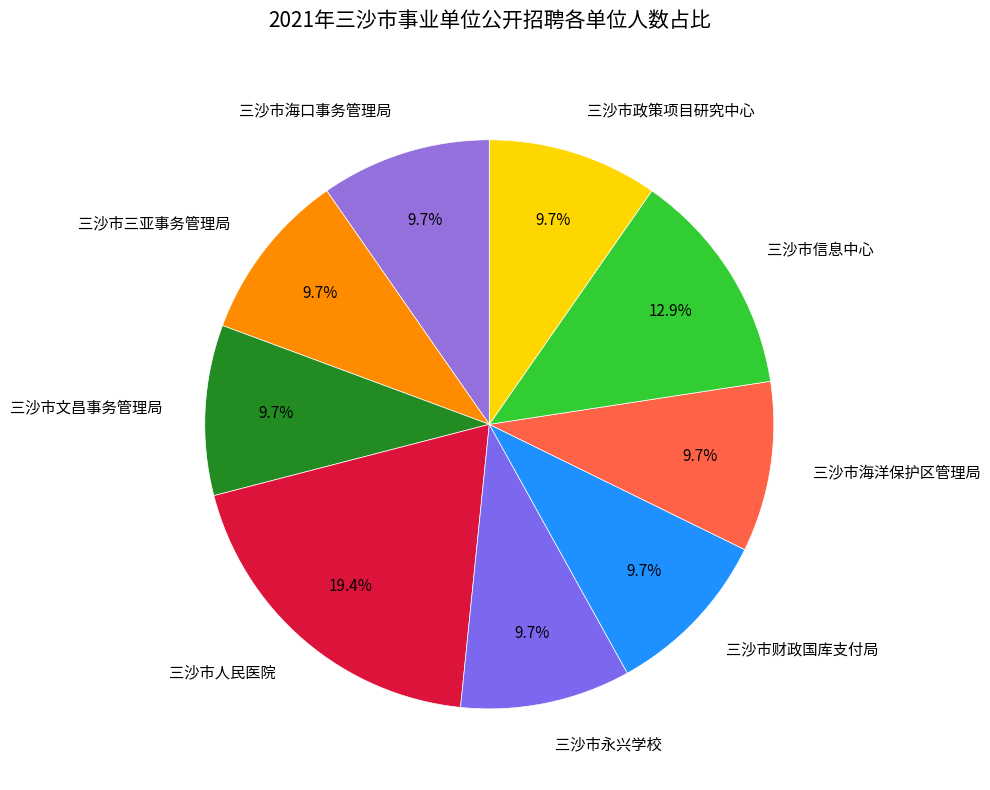

What is the largest slice in the pie chart?

三沙市人民医院